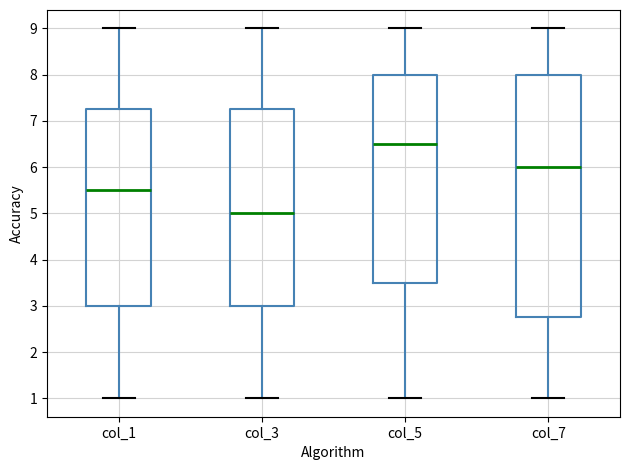

Which box is the tallest, from its lower edge to its upper edge?

col_7